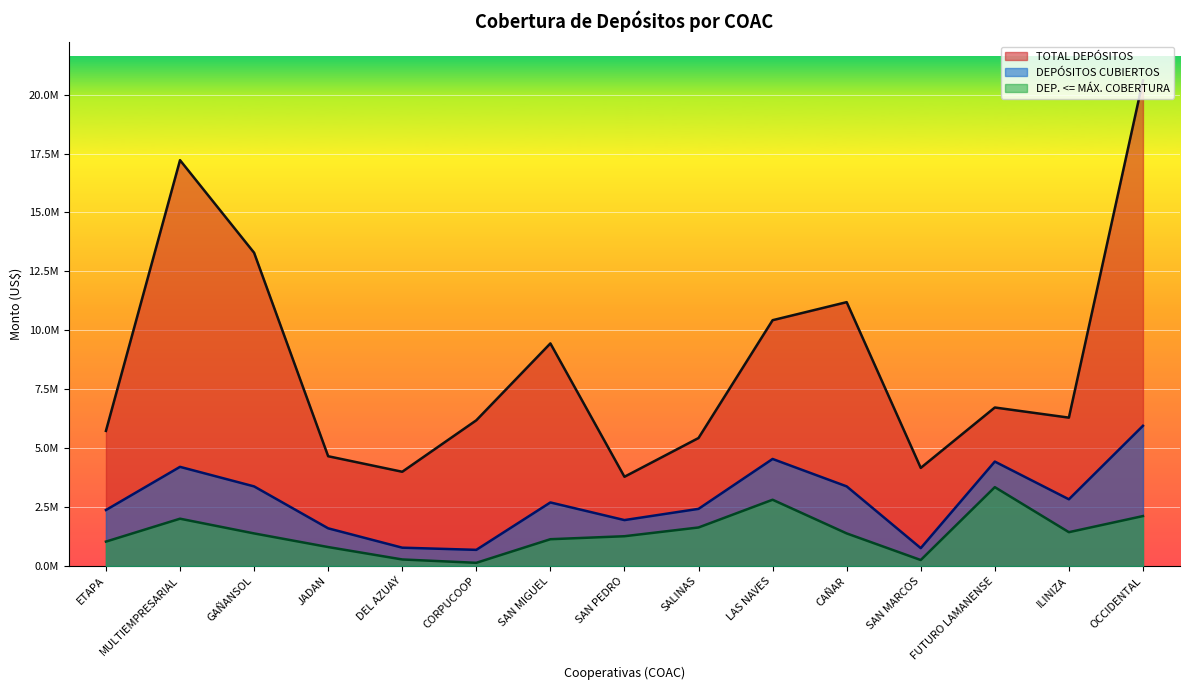

What is the sum of all TOTAL DEPÓSITOS values?

129138053.3